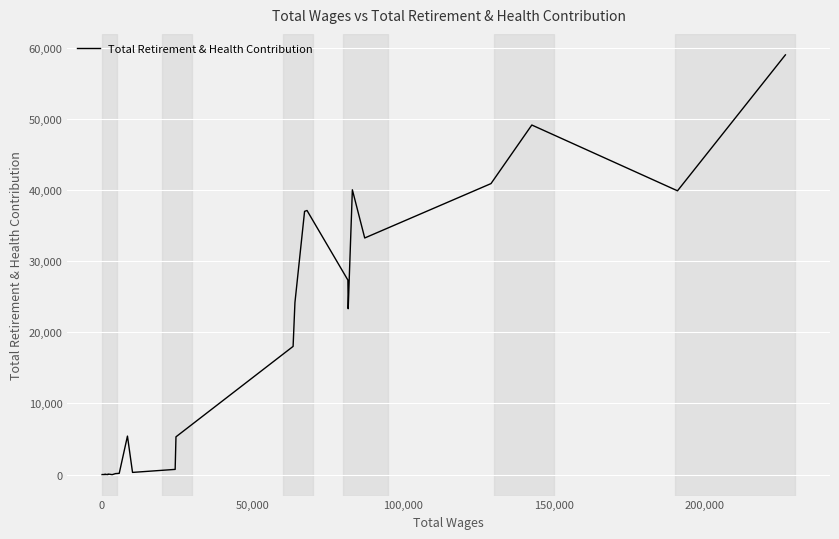

What is the difference between the maximum and minimum values?

59024